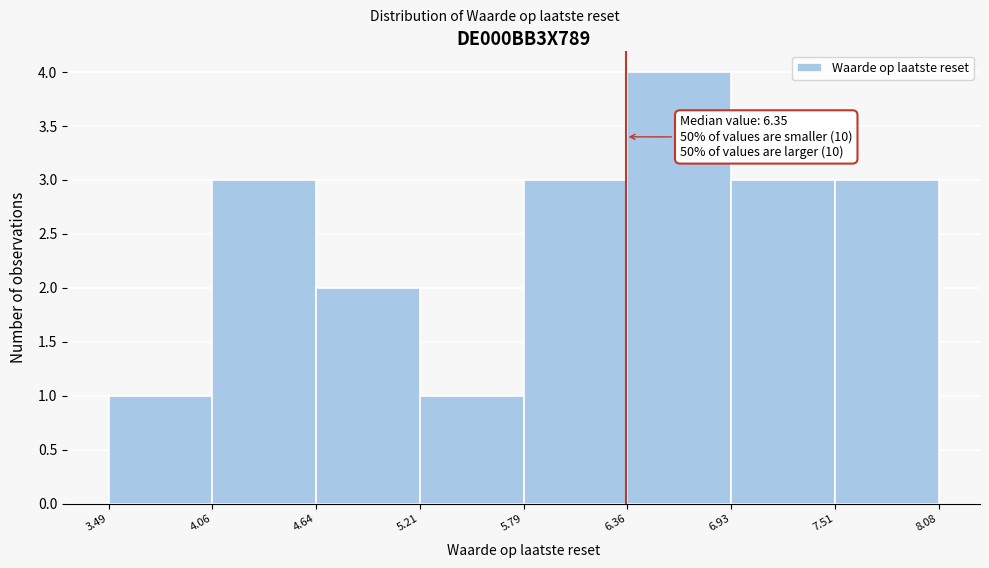

Over which range of the x-axis is the bar tallest?

6.36 to 6.93